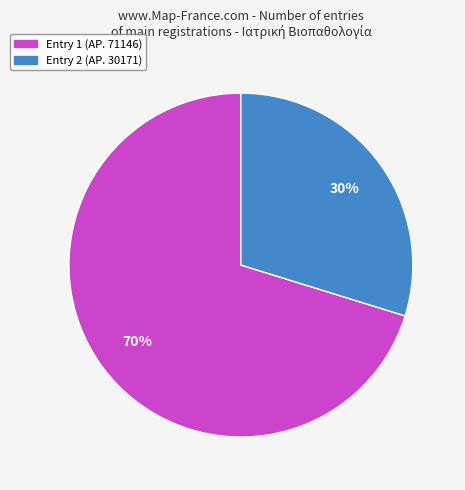

What percentage is the Entry 2 (ΑΡ. 30171) slice, to the nearest percent?

30%